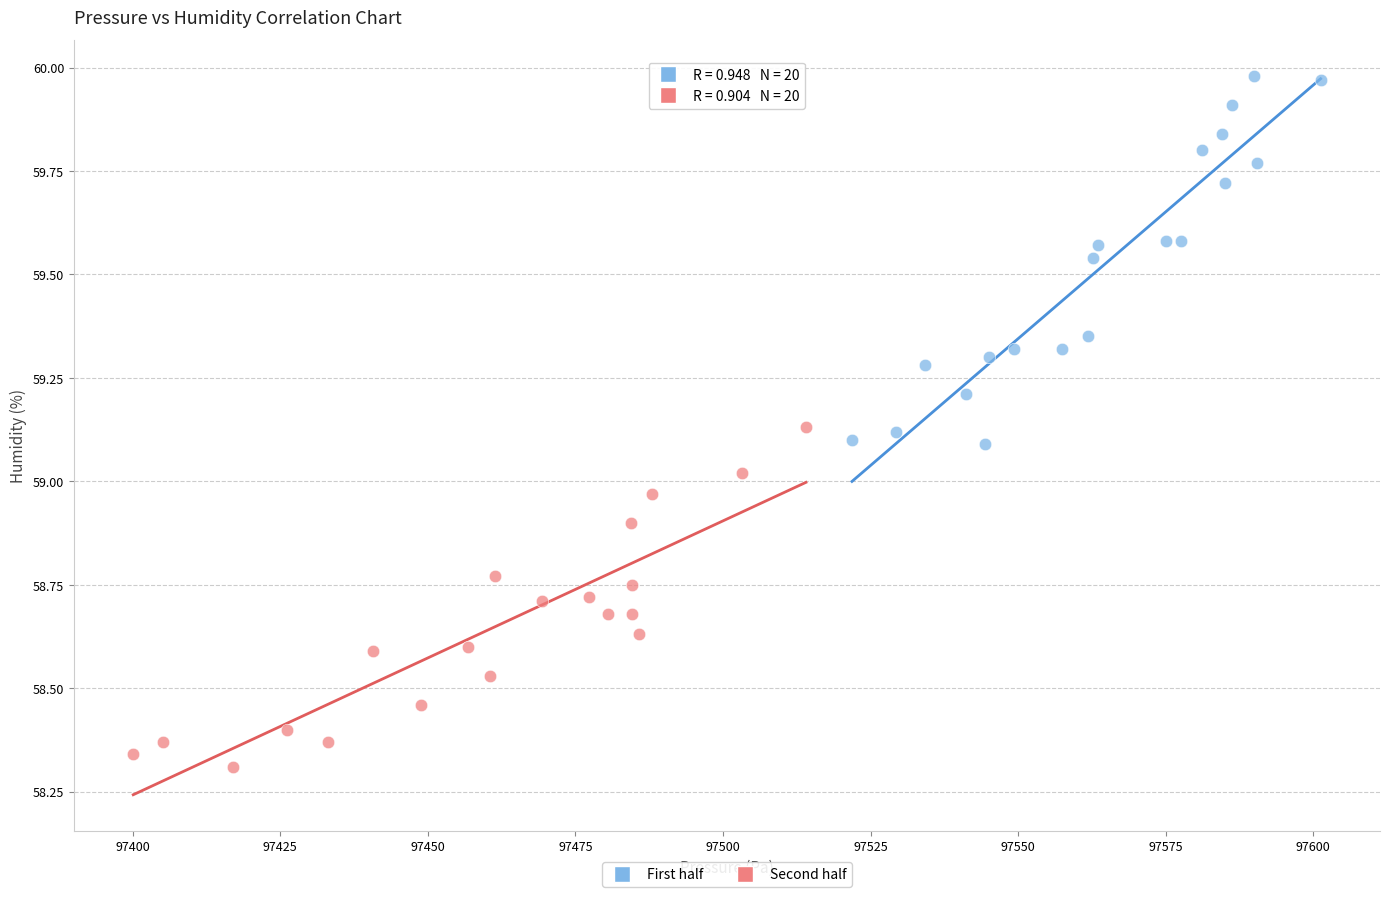

Which series has the largest Y range (max minus min)?

First half